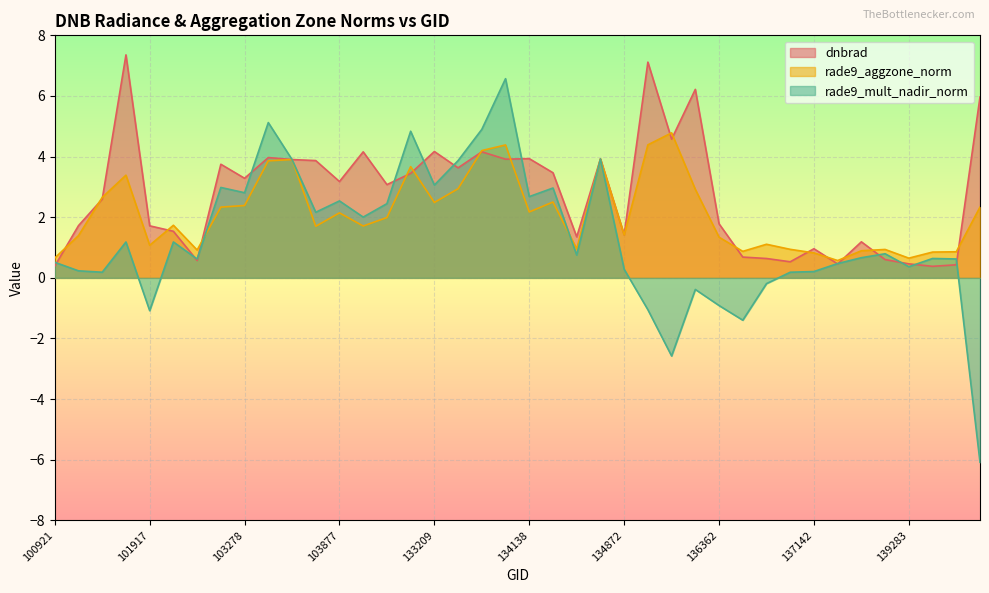

What is the total value across all series at 135611?

6.8